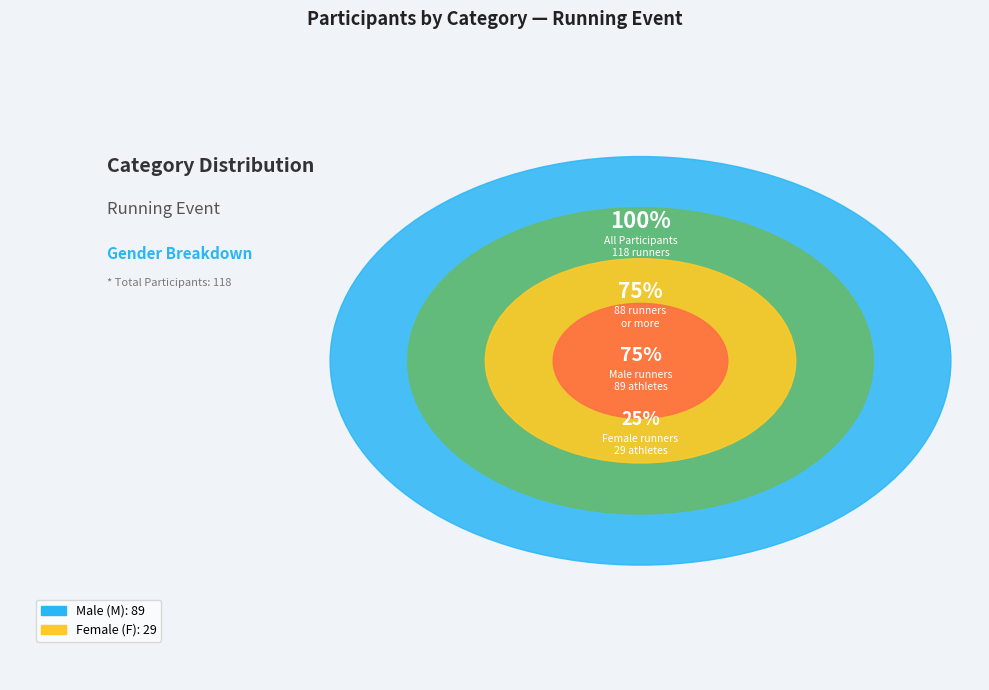

Count the number of slices in the pie.

2